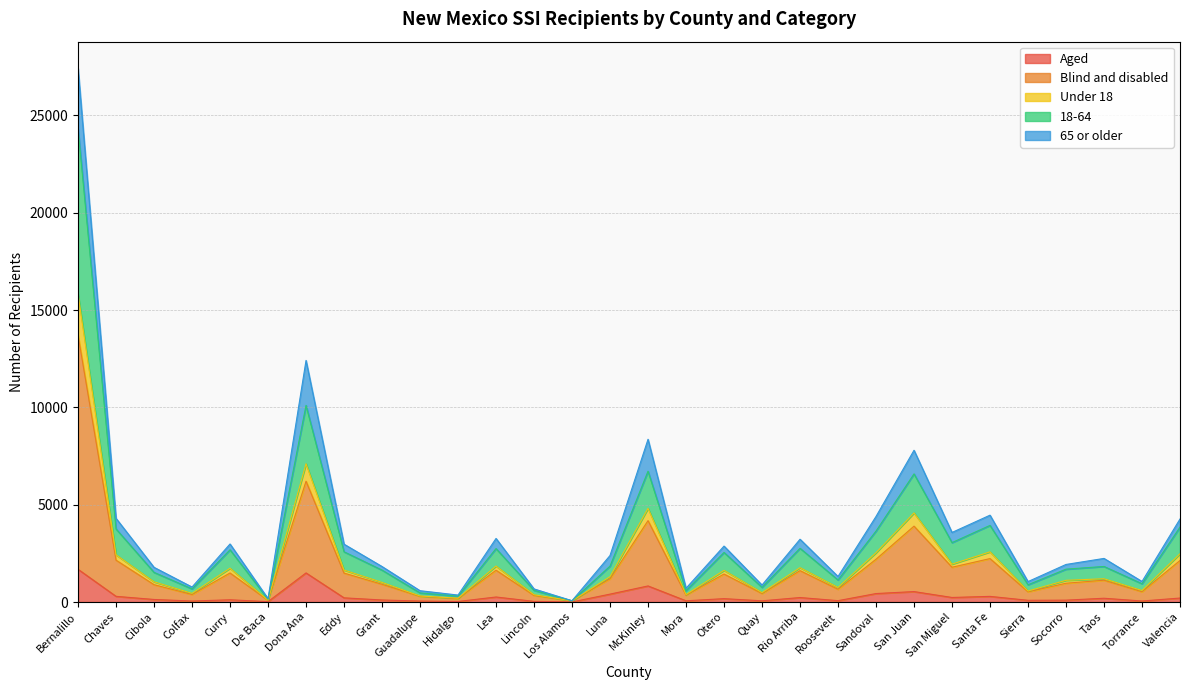

What is the average value of the Aged series?

281